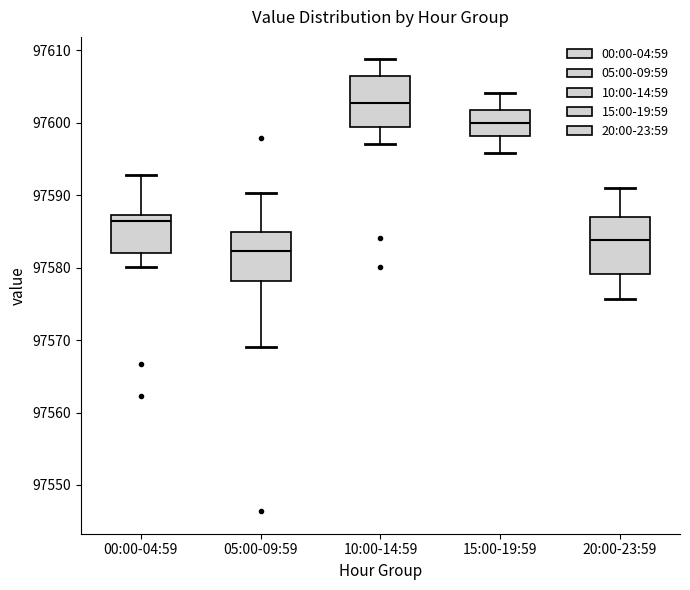

Reading left to right, read every box against the y-axis: the position of its median line, the range the box covers, and the ends of its whiskers. The values are not printed on the chart, so give them approximately, as read against the axis.

00:00-04:59: median 97586, box 97582 to 97587, whiskers 97580 to 97593
05:00-09:59: median 97582, box 97578 to 97585, whiskers 97569 to 97590
10:00-14:59: median 97603, box 97599 to 97606, whiskers 97597 to 97609
15:00-19:59: median 97600, box 97598 to 97602, whiskers 97596 to 97604
20:00-23:59: median 97584, box 97579 to 97587, whiskers 97576 to 97591